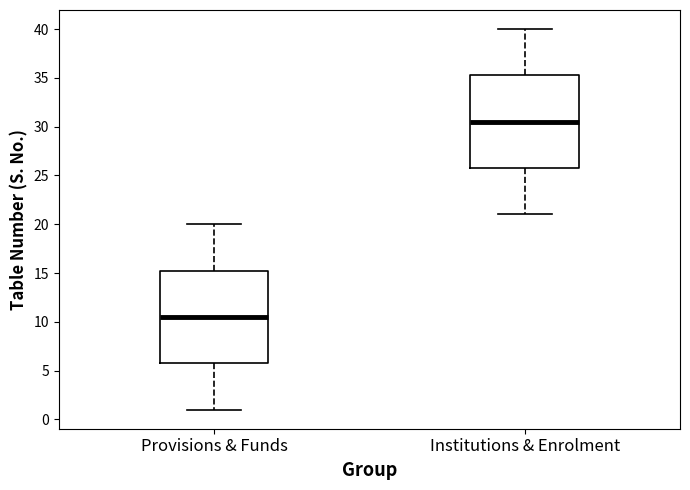

Where does the median line of the box for Institutions & Enrolment sit on the y-axis? The values are not printed on the chart, so give them approximately, as read against the axis.

30.5